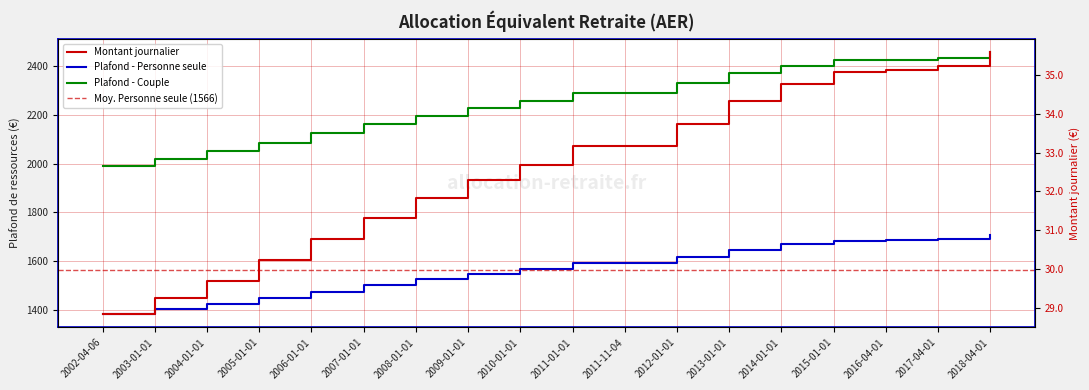

What is the sum of the Montant journalier values at 2011-01-01 and 2014-01-01?

4689.2